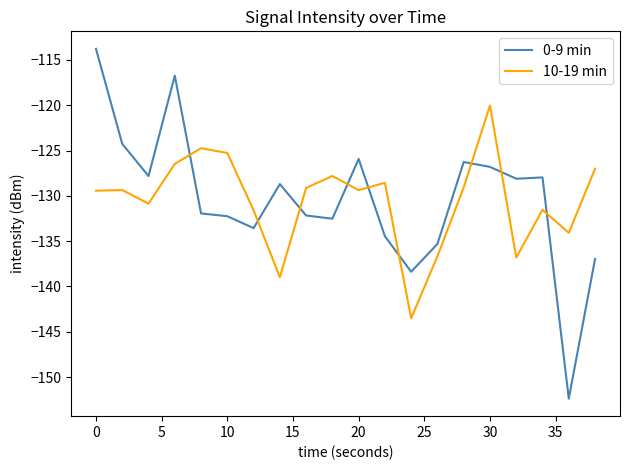

How many times do 10-19 min and 0-9 min cross each other?

9